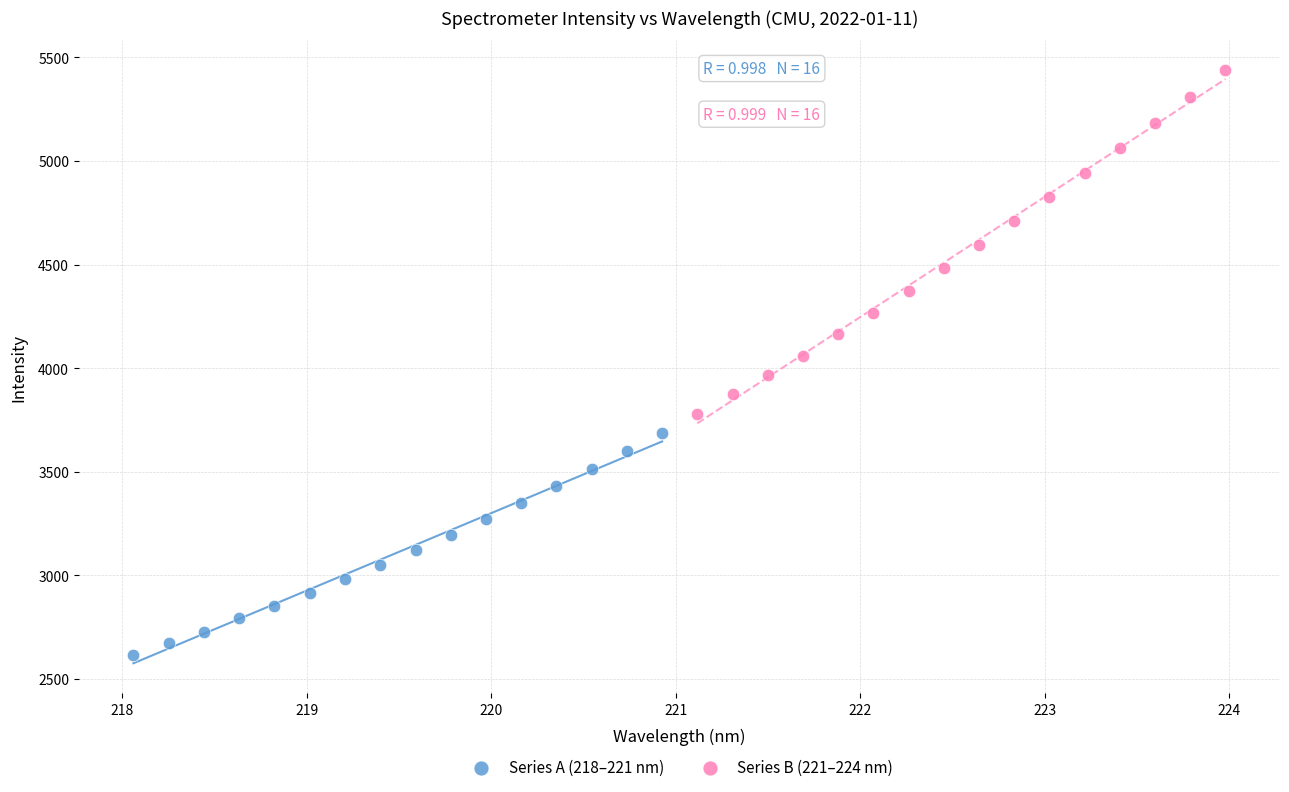

What are all the series names shown in the legend?

Series A (218–221 nm), Series B (221–224 nm)